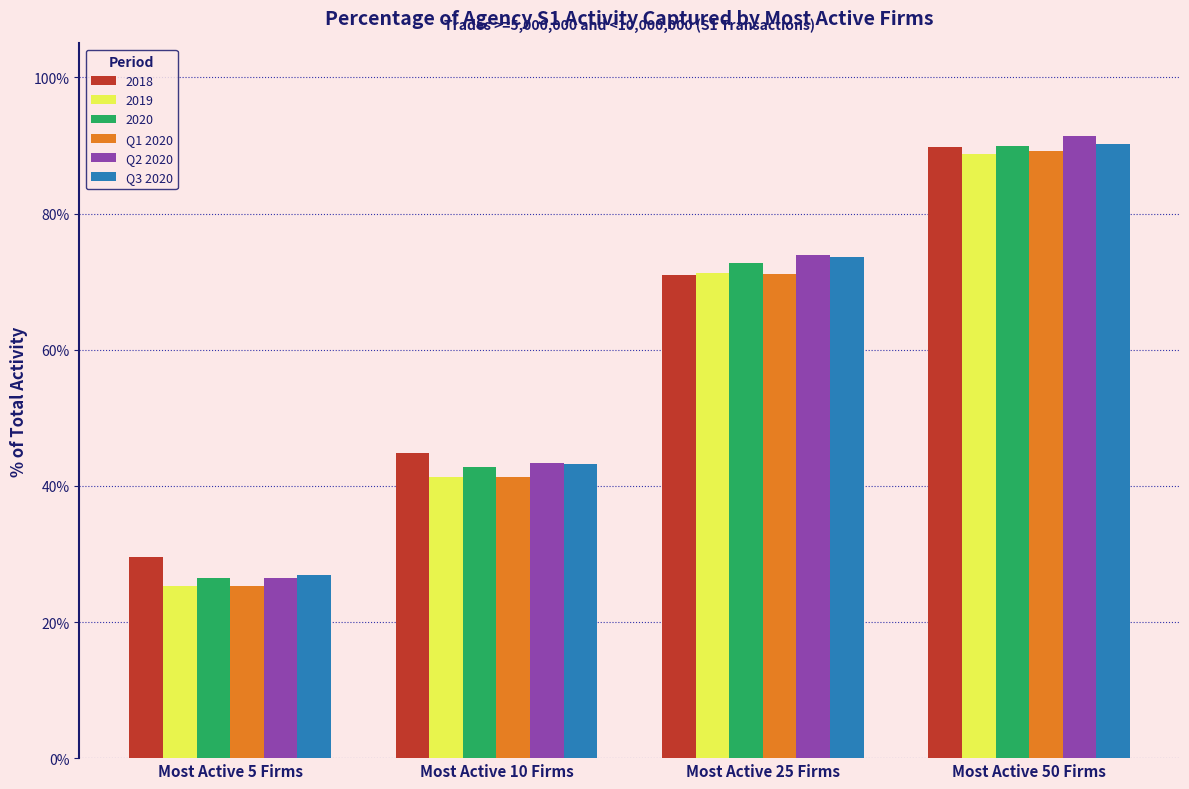

Are the bars horizontal?

No